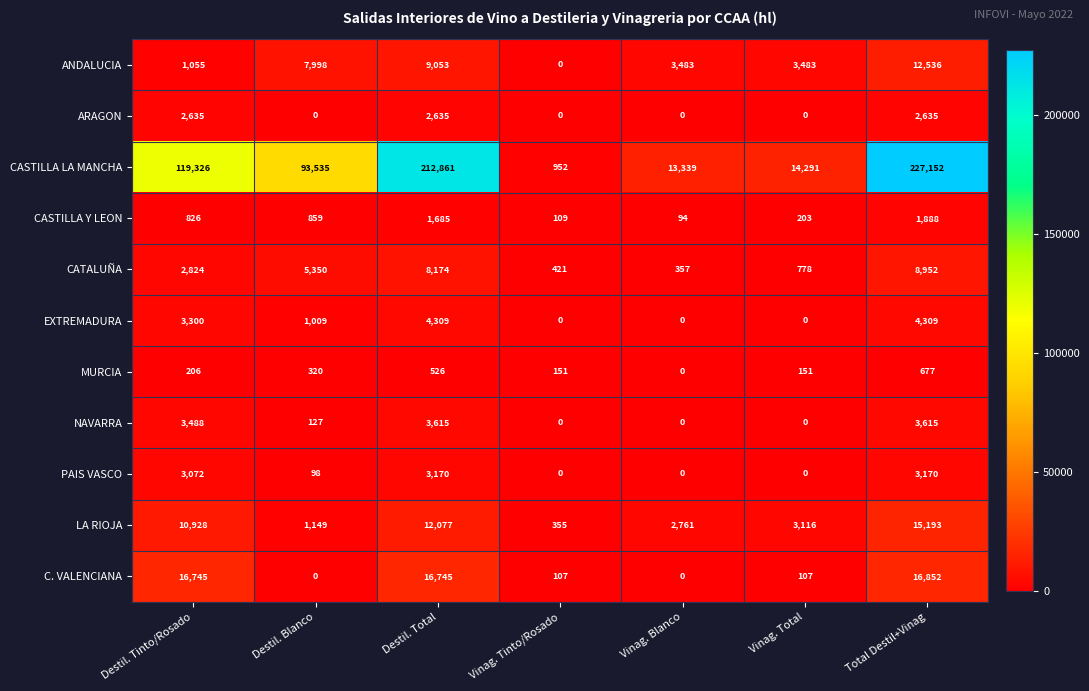

What is the total value across all series at Destil. Tinto/Rosado?

164405